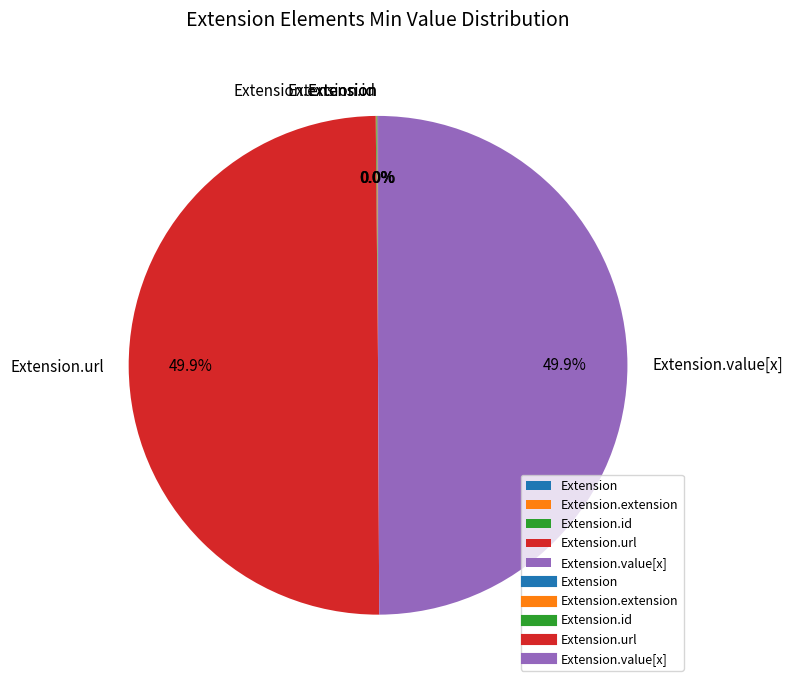

Rank the categories by value from lowest to highest.

Extension, Extension.extension (view type), Extension.id, Extension.url, Extension.value[x]